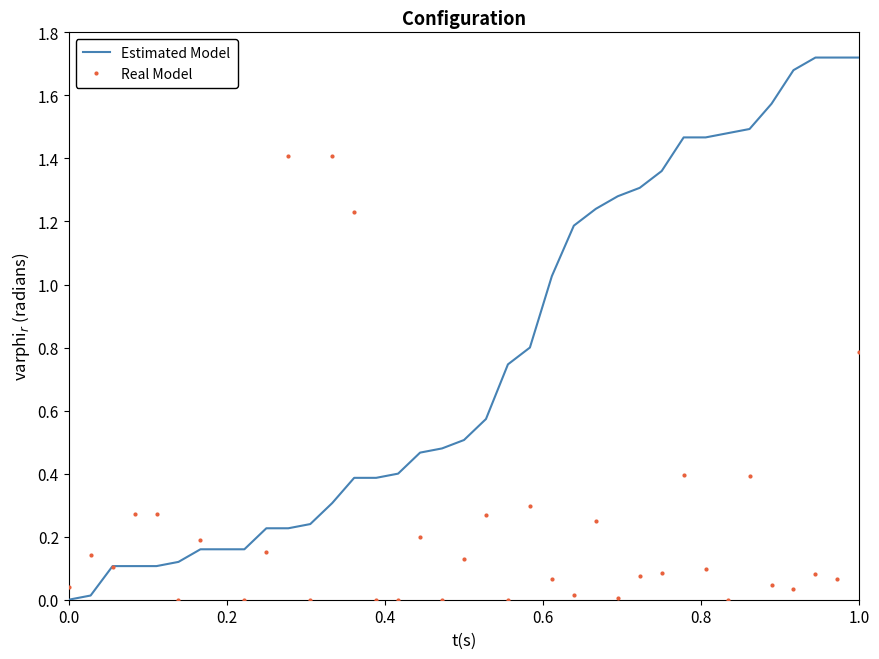

How many positive values does the Real Model series have?

29